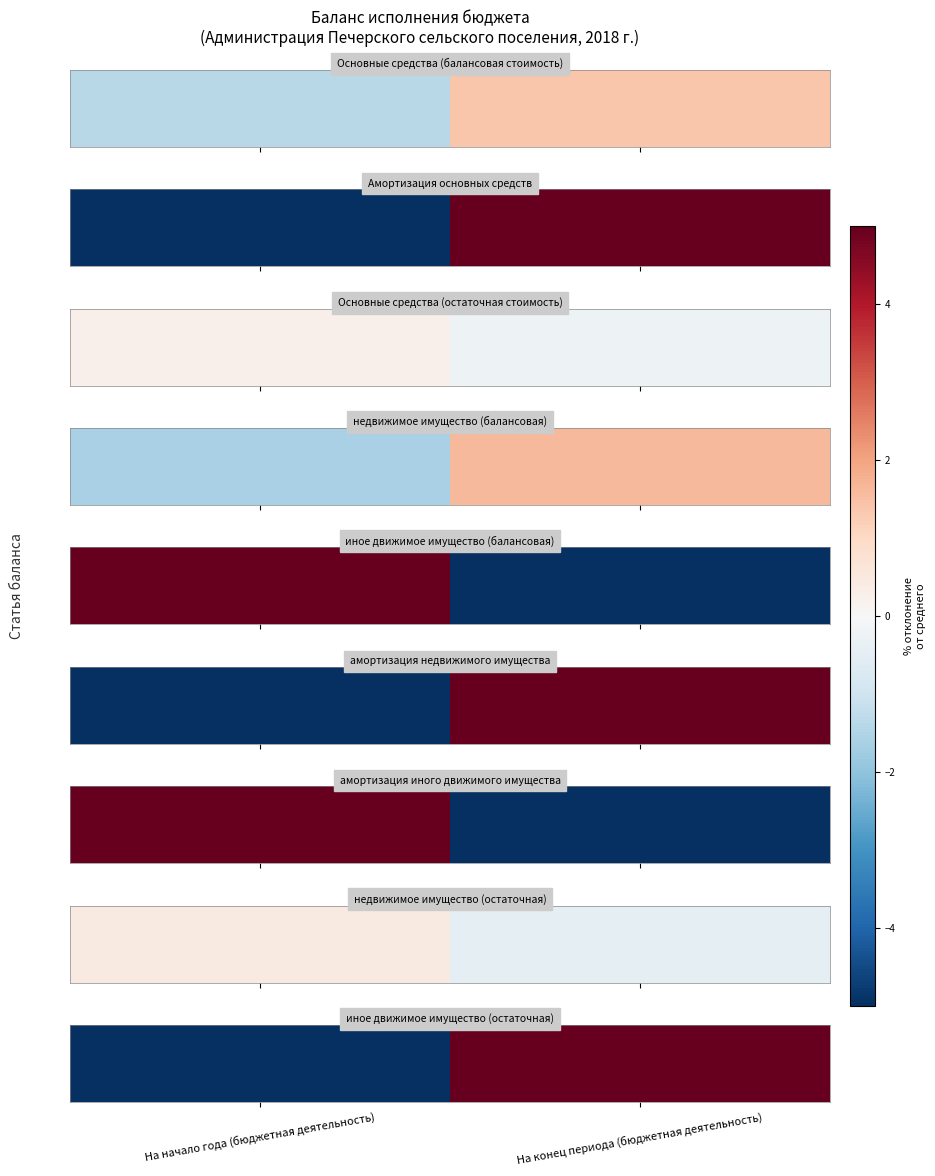

Between На конец периода (бюджетная деятельность) and На начало года (бюджетная деятельность), which is larger?

На конец периода (бюджетная деятельность)